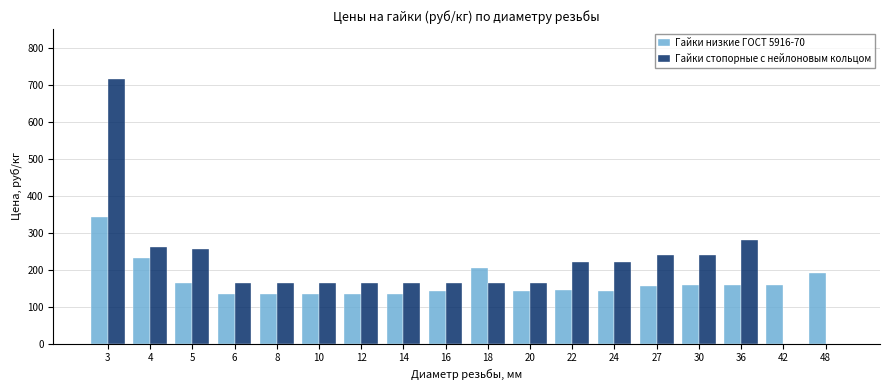

What is the maximum value for Гайки низкие ГОСТ 5916-70?

340.7